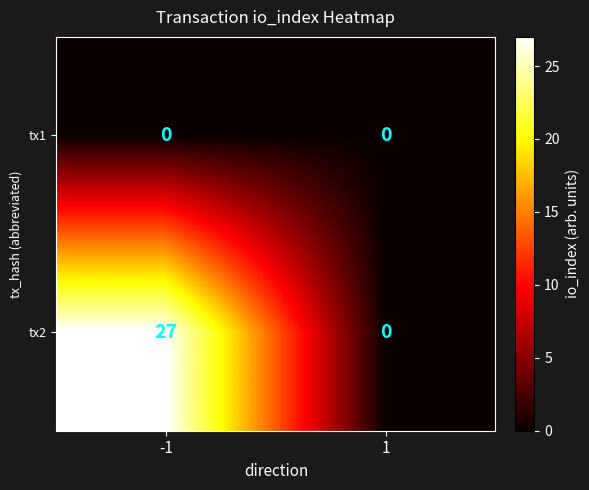

How many data points does each series have?

2